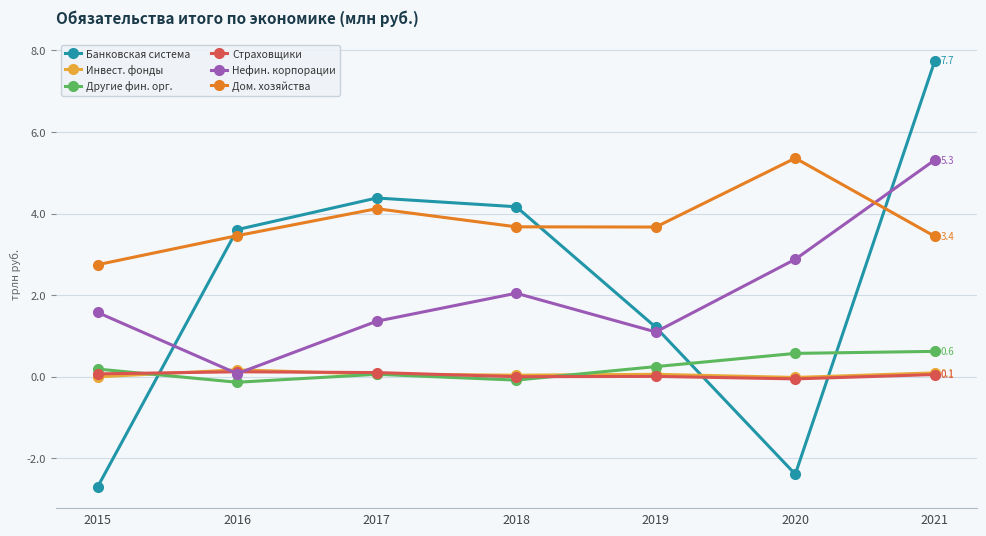

Between 2015 and 2021, which series saw the biggest shift?

Банковская система